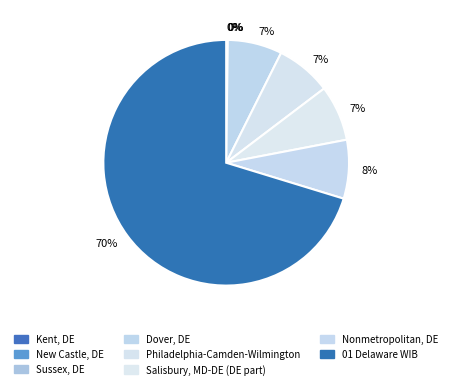

Which slice is the largest?

01 Delaware WIB